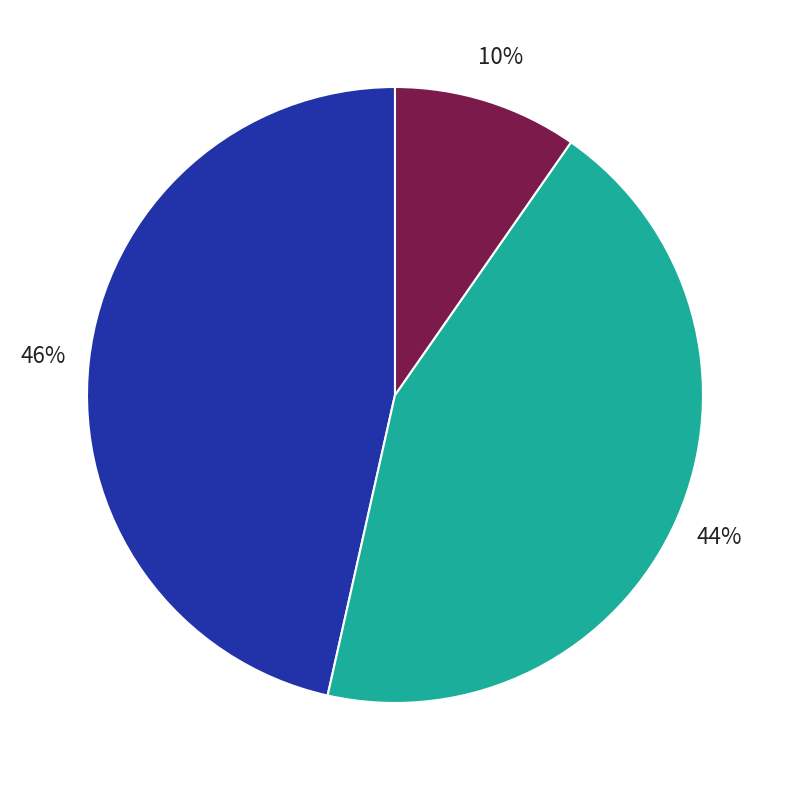

Is there a majority slice in this chart?

No